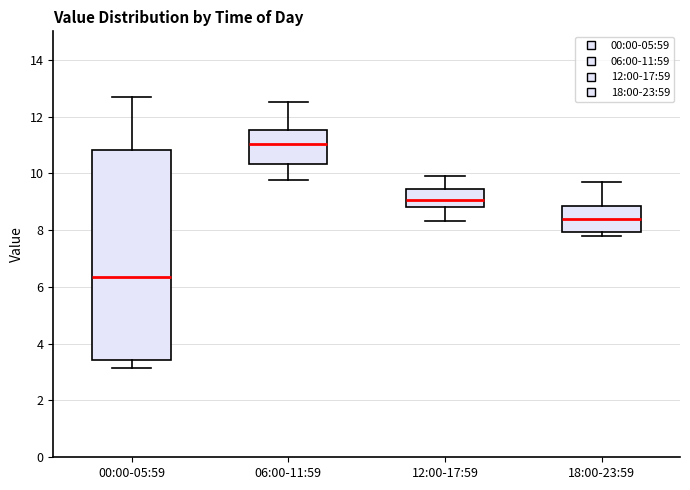

Which box's median line is the lowest?

00:00-05:59